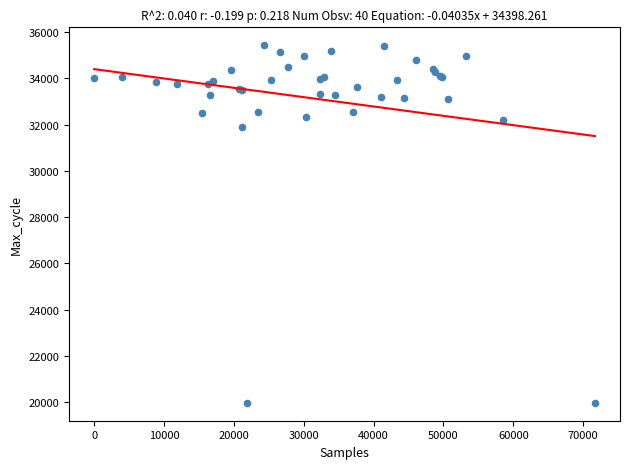

What Y value in the scatter plot is closest to 27704?

31889